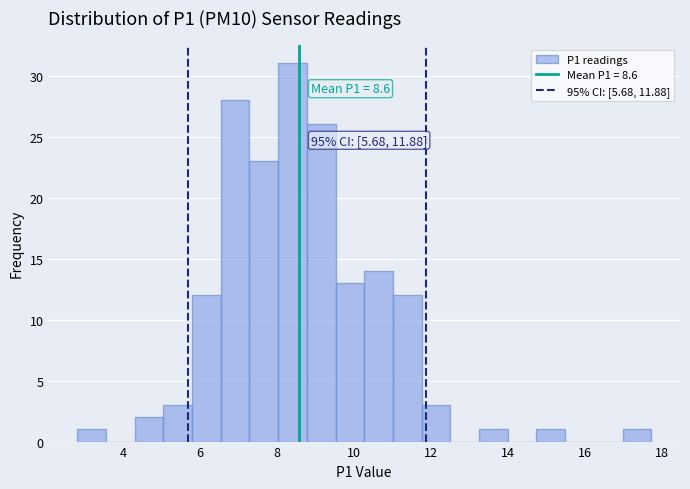

Read against the x-axis, roughly where is the centre of the tallest bar?

8.4